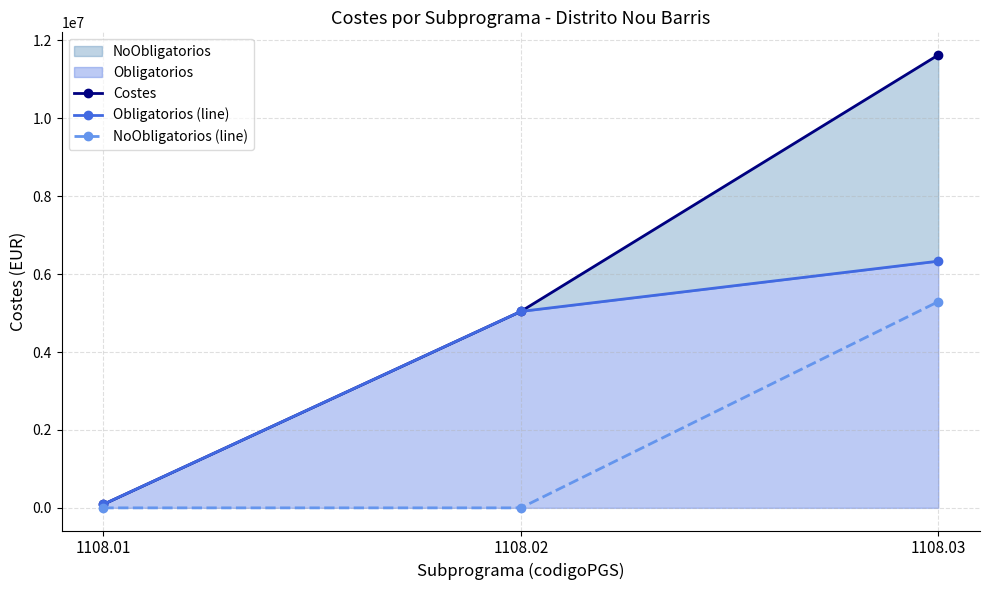

How many data points in Obligatorios (line) are less than 5041471?

1